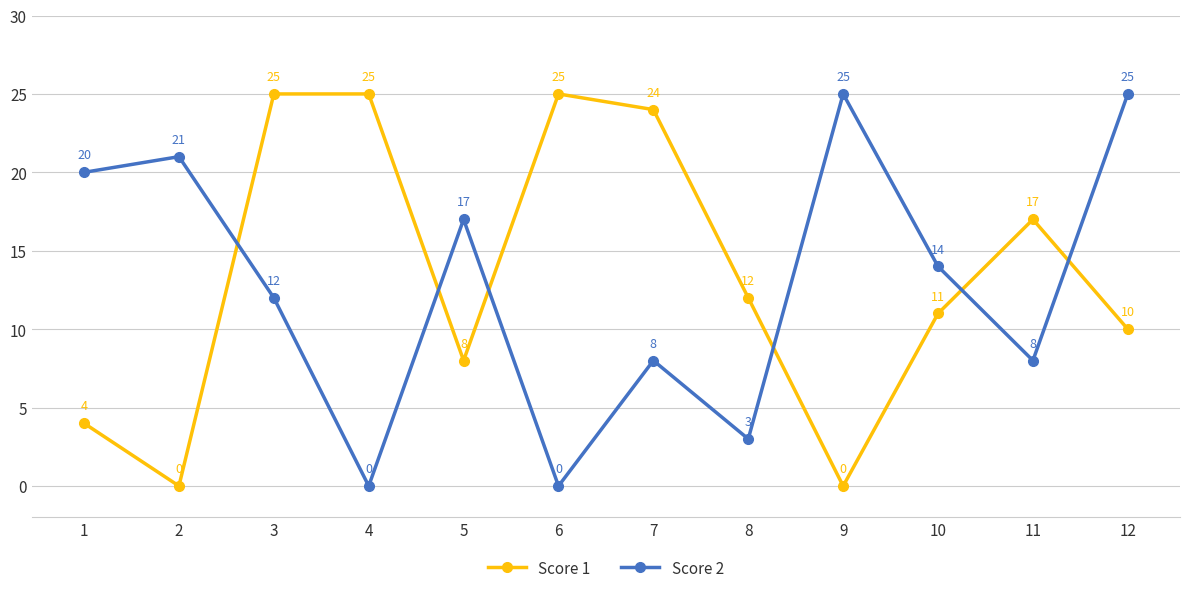

Which series changed the most between 1 and 8?

Score 2